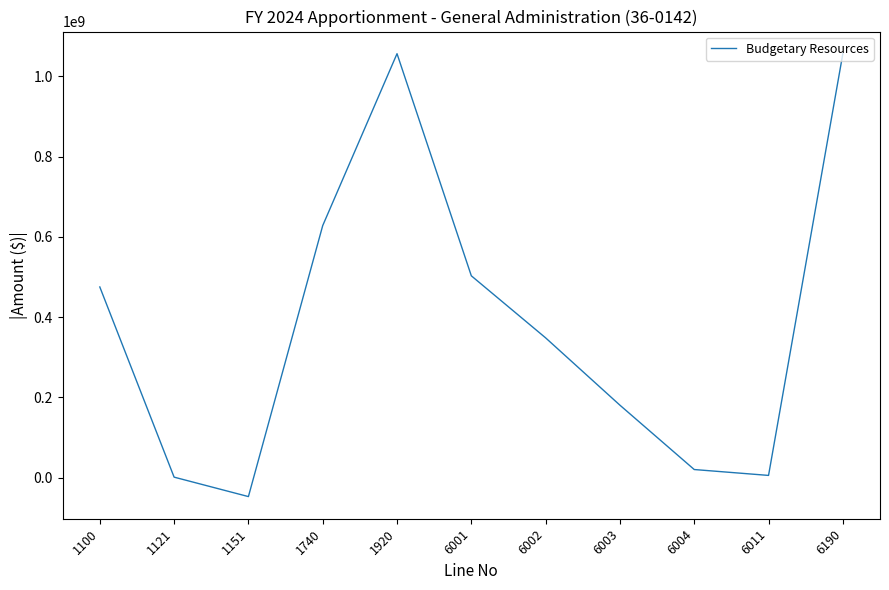

At which category does the chart reach its minimum across all series?

1151